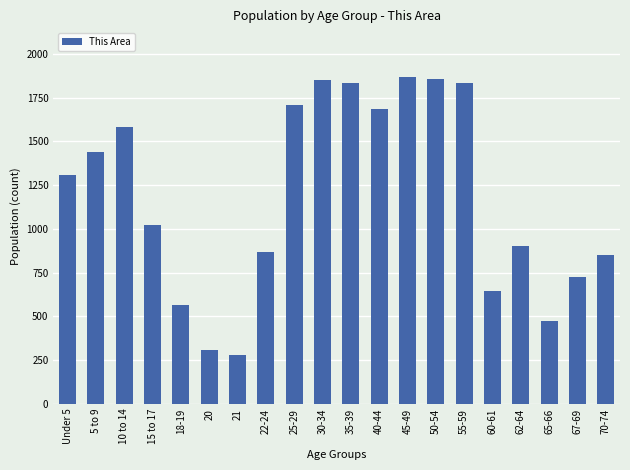

What is the difference between the second highest and second lowest values?

1552